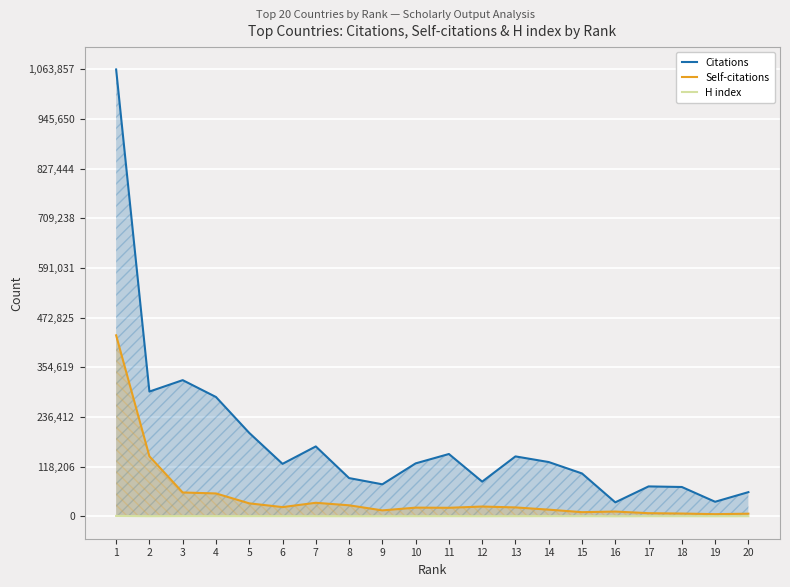

What is the lowest value of the Citations series?

33389